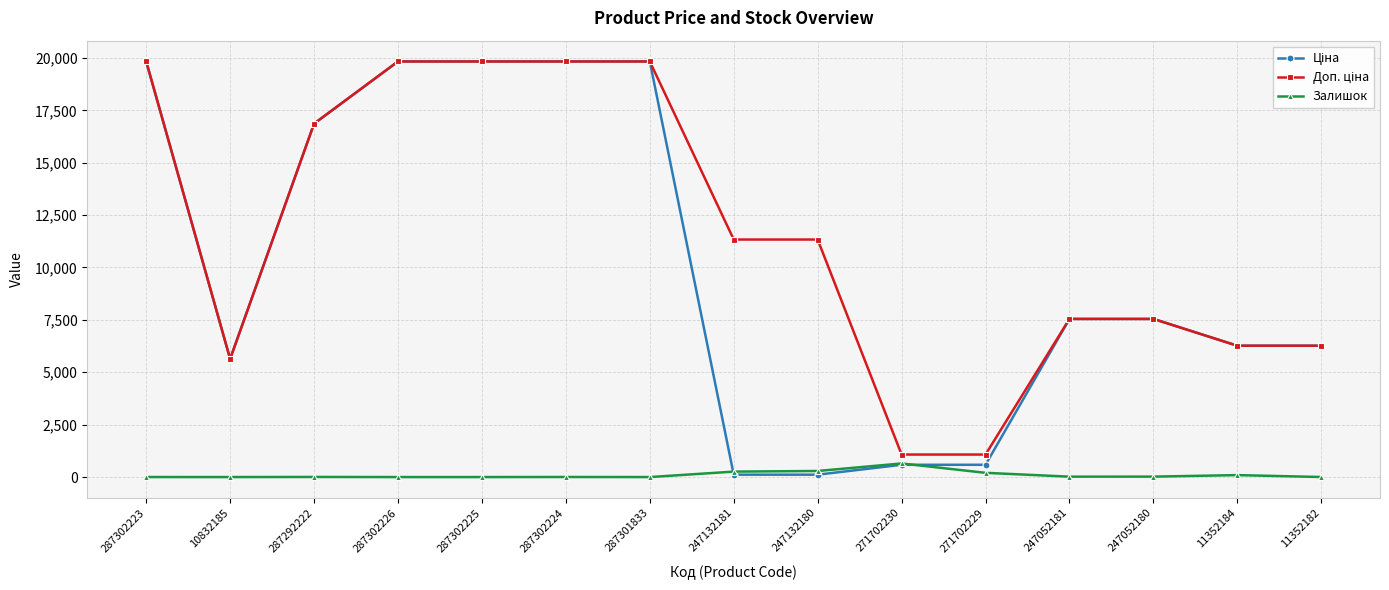

What is the maximum value shown in the chart?

19831.1